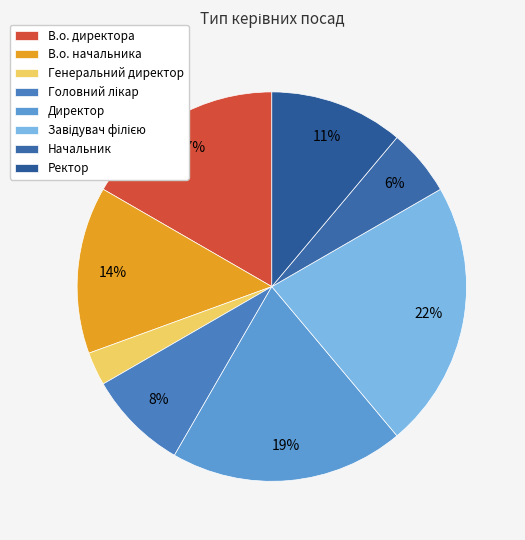

Which has a higher value, Ректор or Начальник?

Ректор